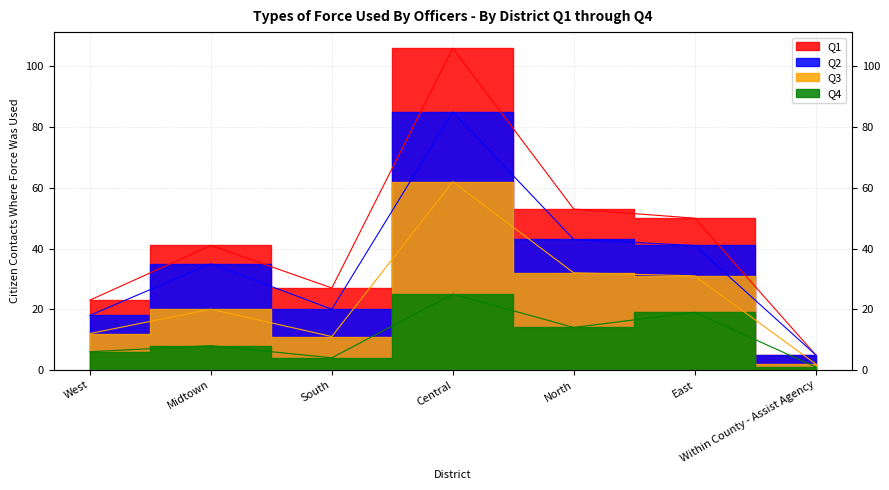

At which category is the sum across all series the highest?

Central